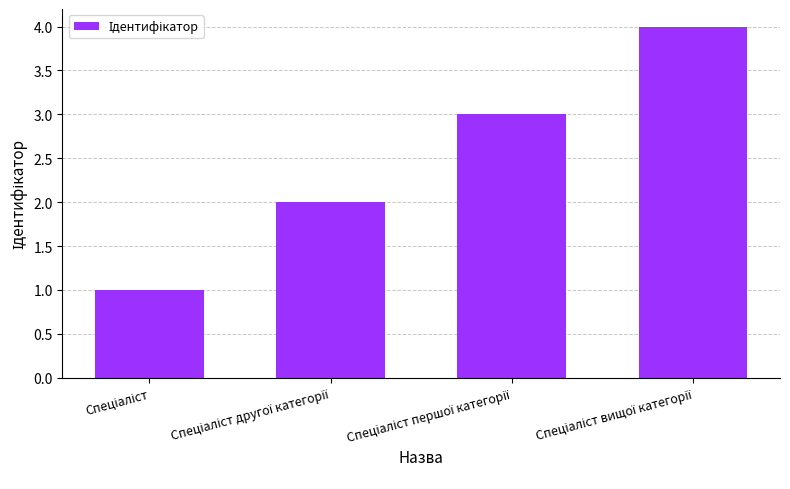

What is the smallest value displayed?

1